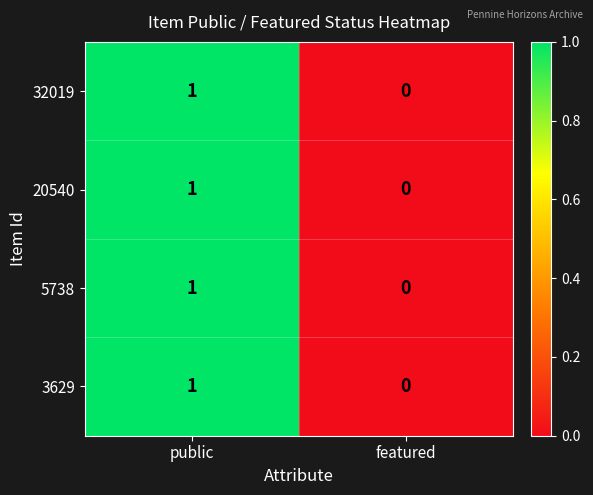

Rank the categories by 3629 value from highest to lowest.

public, featured